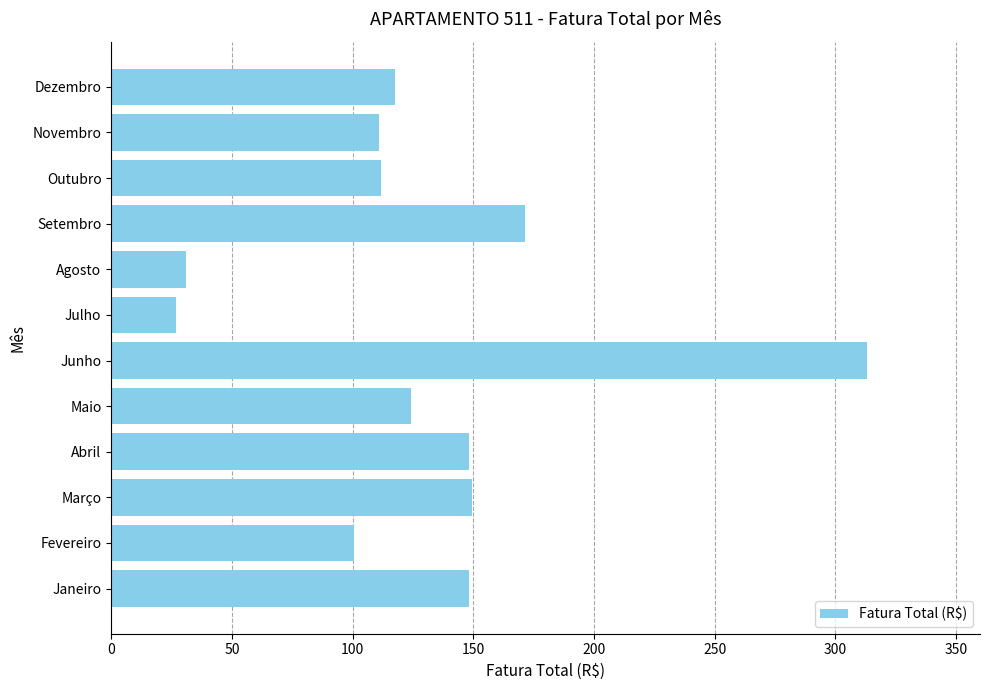

What is the approximate value at Outubro?

112.0